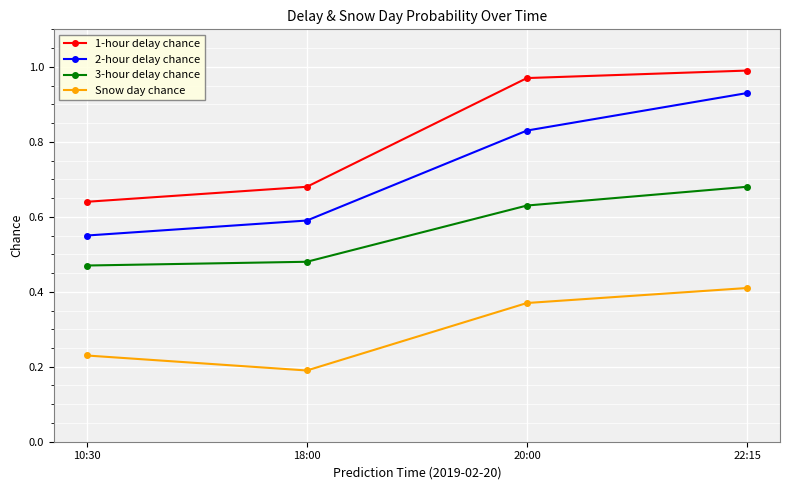

What are all the series names shown in the legend?

1-hour delay chance, 2-hour delay chance, 3-hour delay chance, Snow day chance